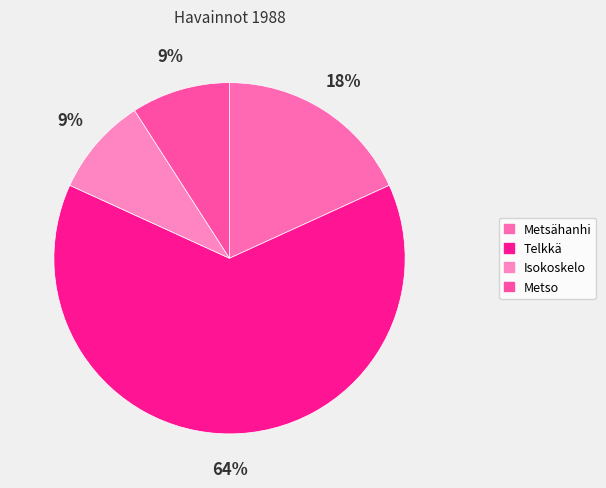

Combined, what portion of the pie is Metso and Metsähanhi?

27.3%